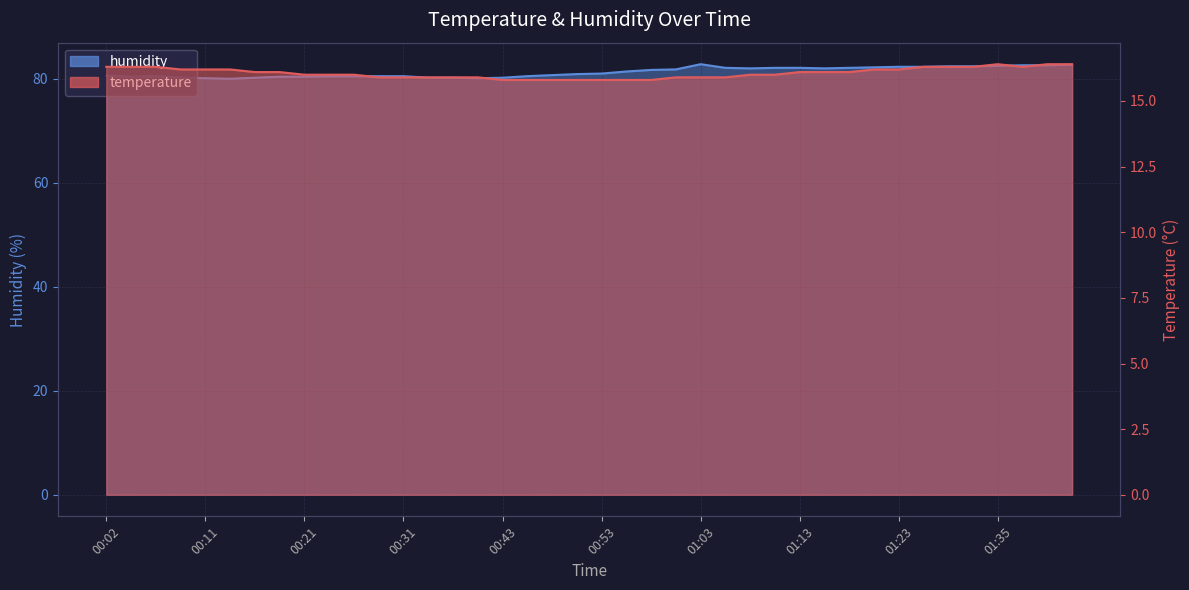

What is the highest value of the humidity series?

82.8